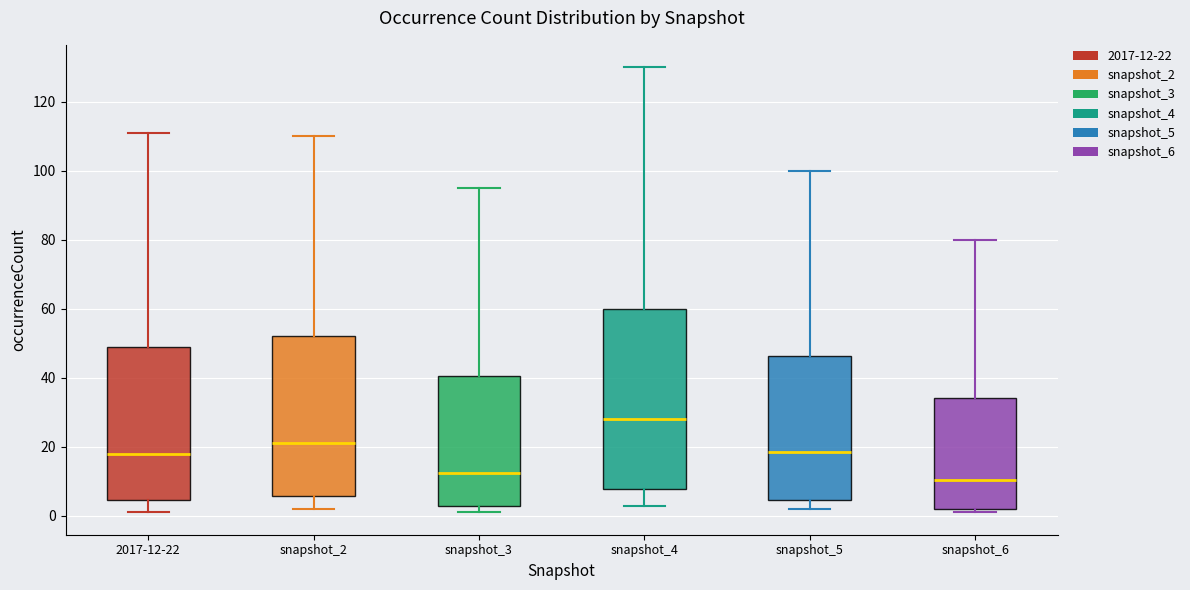

Which box has the lowest median line?

snapshot_6